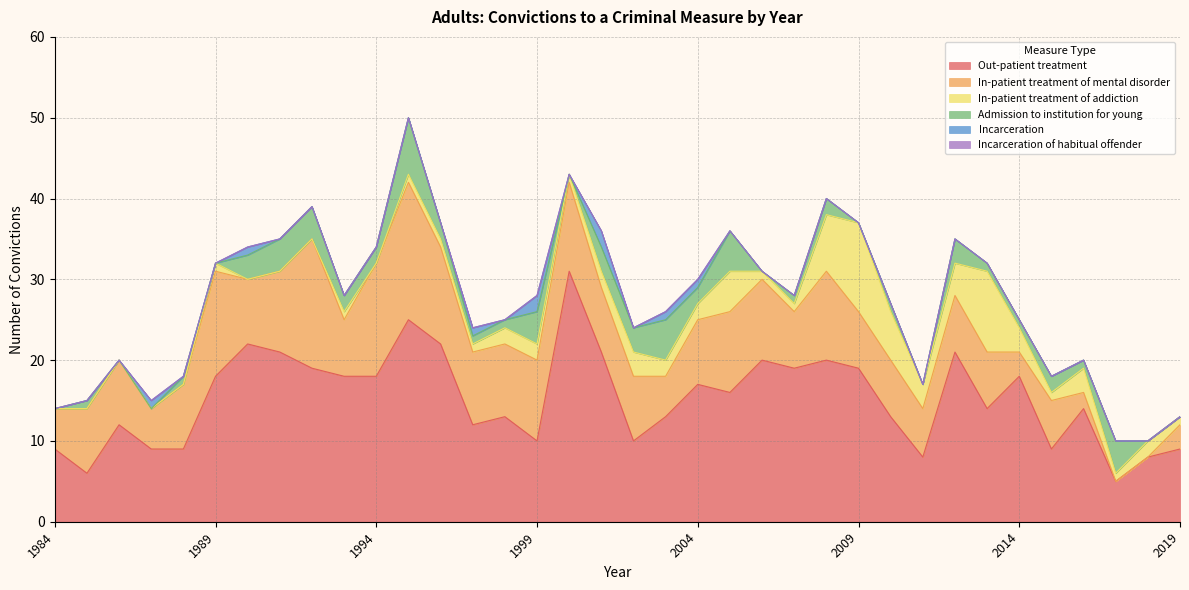

Which series has the largest range (max minus min)?

Out-patient treatment